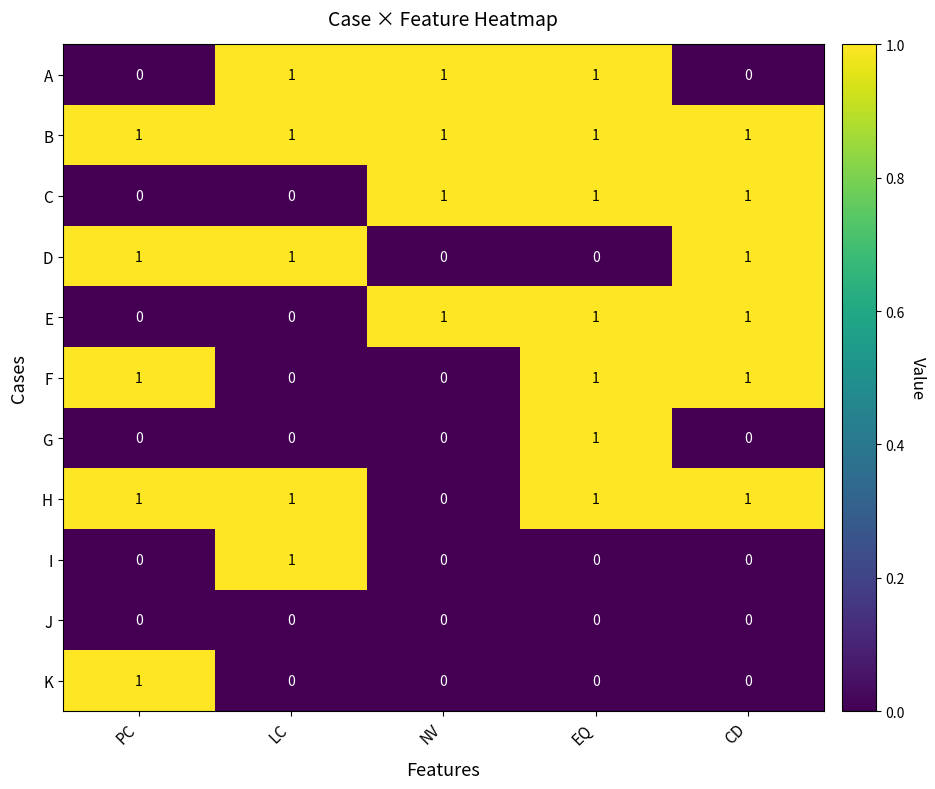

Is the value of I at LC greater than the value of J at PC?

Yes